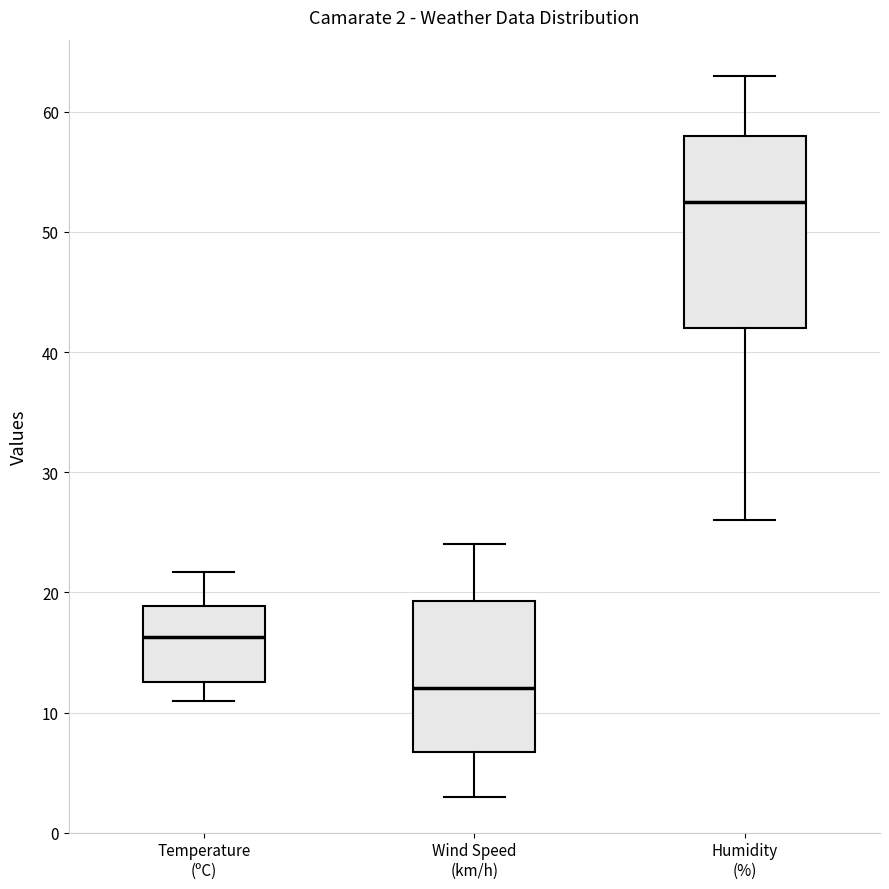

Comparing the boxes themselves (not the whiskers), which one is the tallest?

Humidity (%)